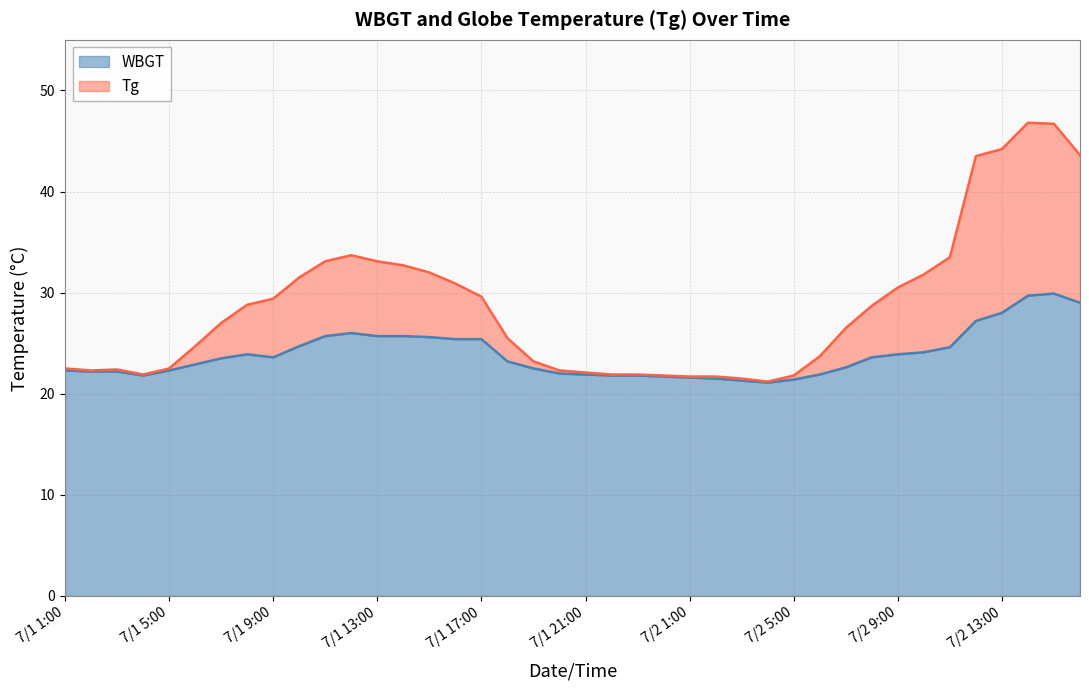

What is the sum of all Tg values?

1144.2